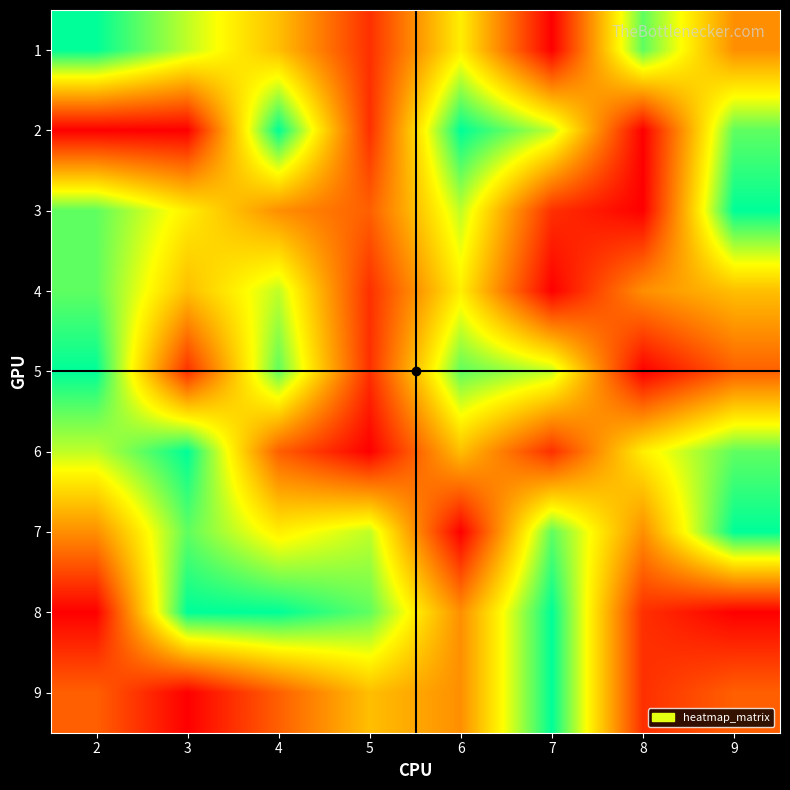

Which series has the largest total across all categories?

7